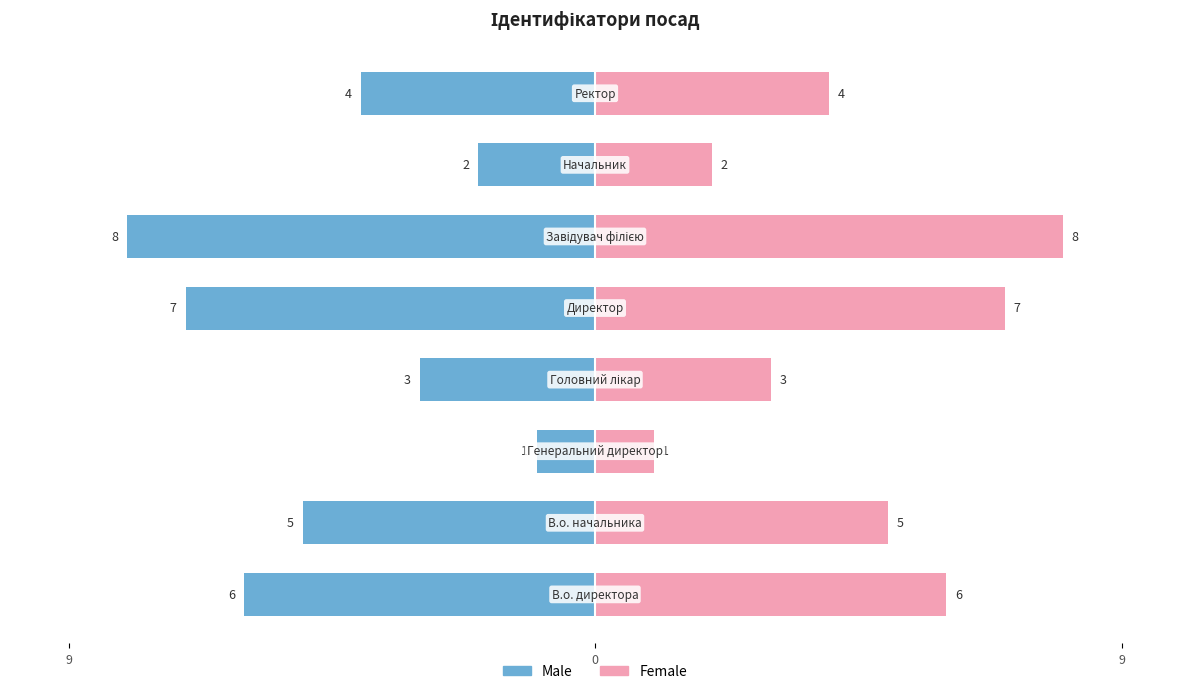

Is it true that Male equals -1 at 9?

True